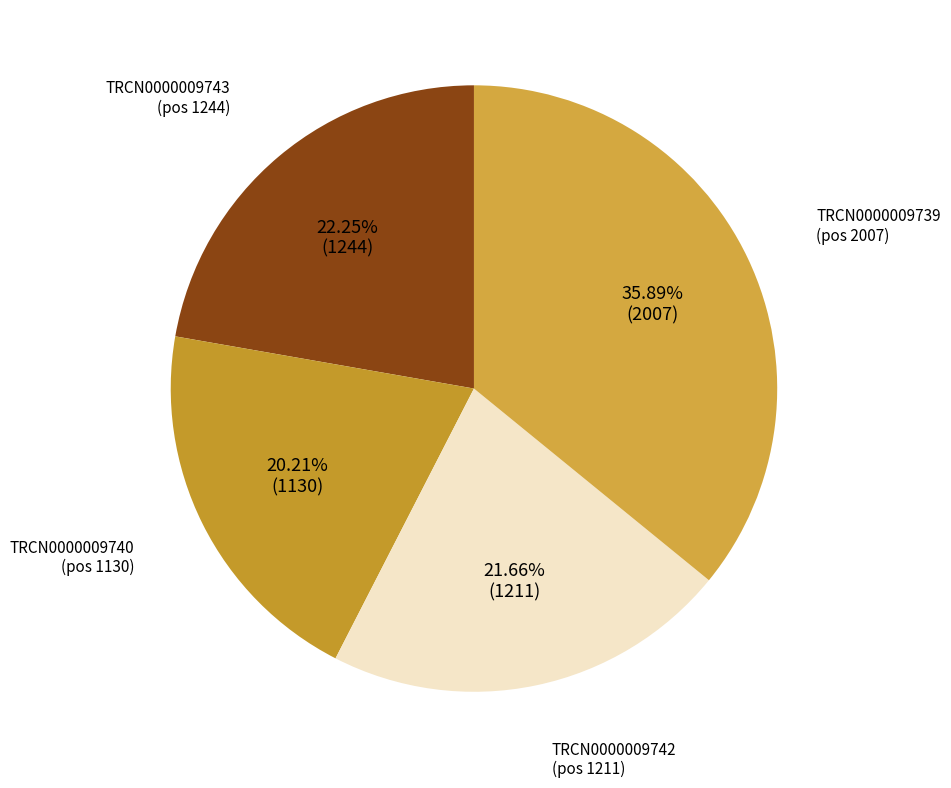

How many segments does this pie chart have?

4